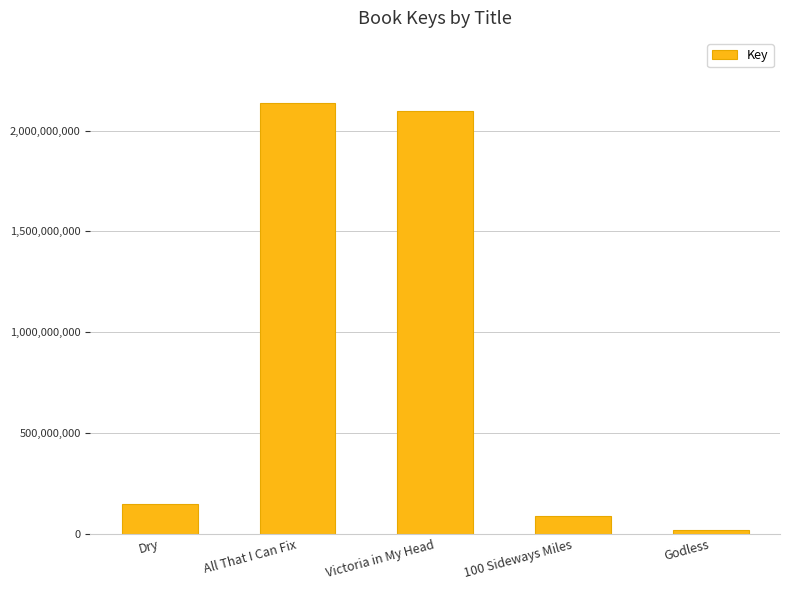

Does the chart contain any negative values?

No